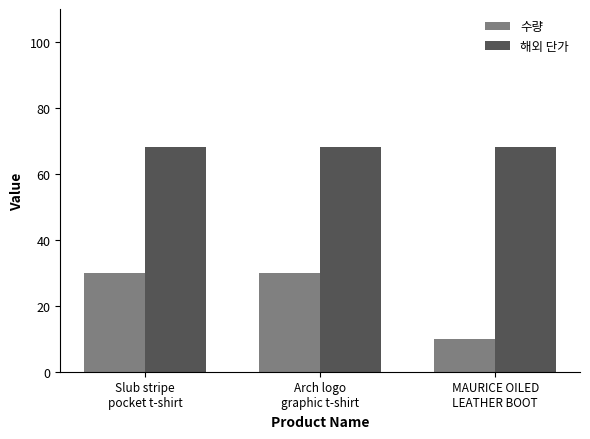

Which series has the widest spread of values?

수량